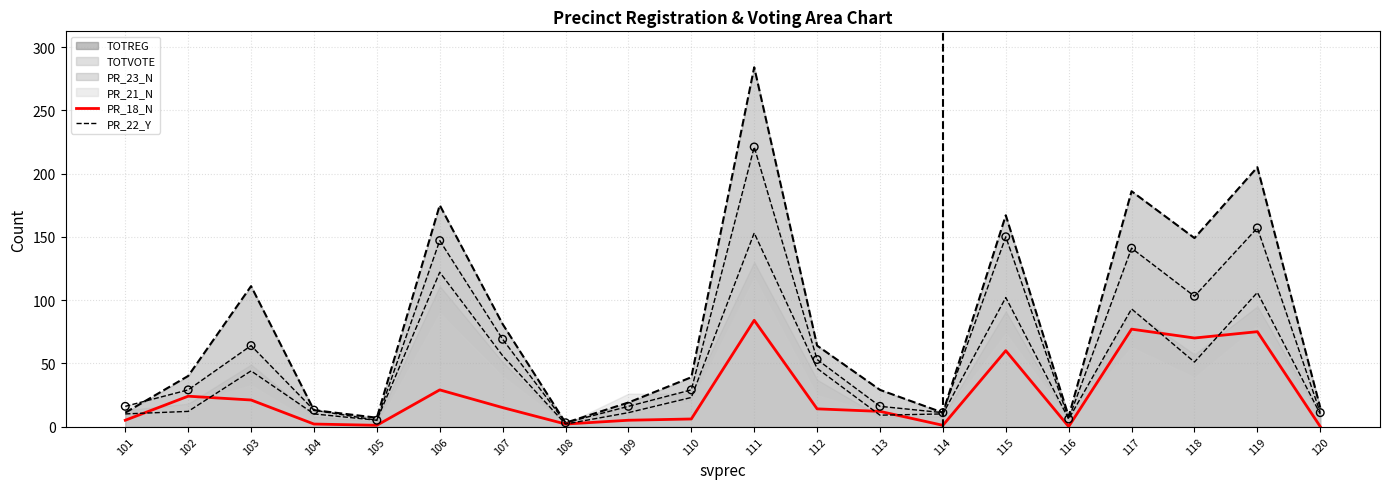

Which series contains the highest Y value?

PR_22_Y